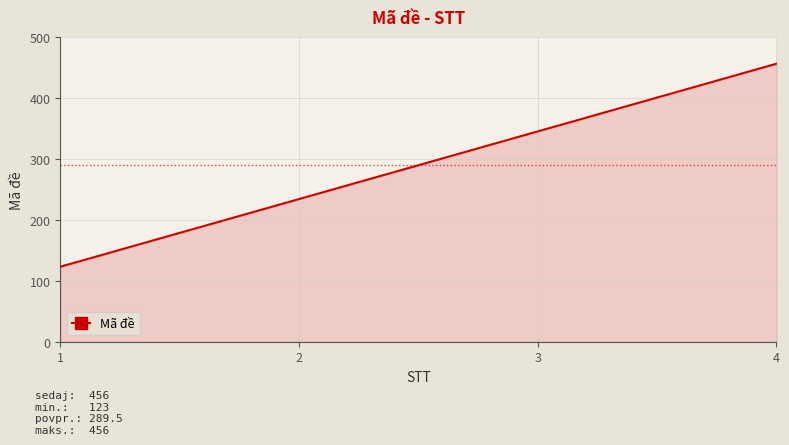

Where is the data nearest to the value 289?

2